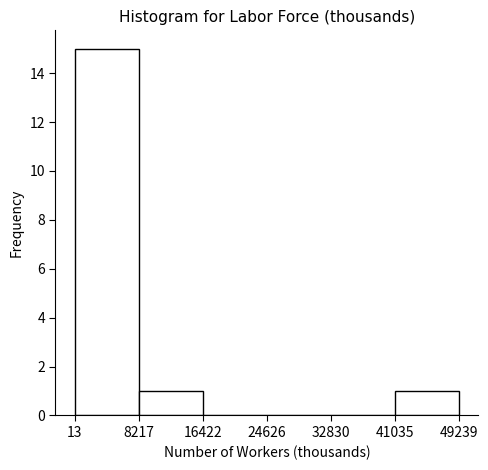

Reading left to right, list every bar in this chart as the range it spans on the x-axis followed by its height. The values are not printed on the chart, so give them approximately, as read against the axis.

13 to 8217: 15
8217 to 16422: 1
16422 to 24626: 0
24626 to 32830: 0
32830 to 41035: 0
41035 to 49239: 1